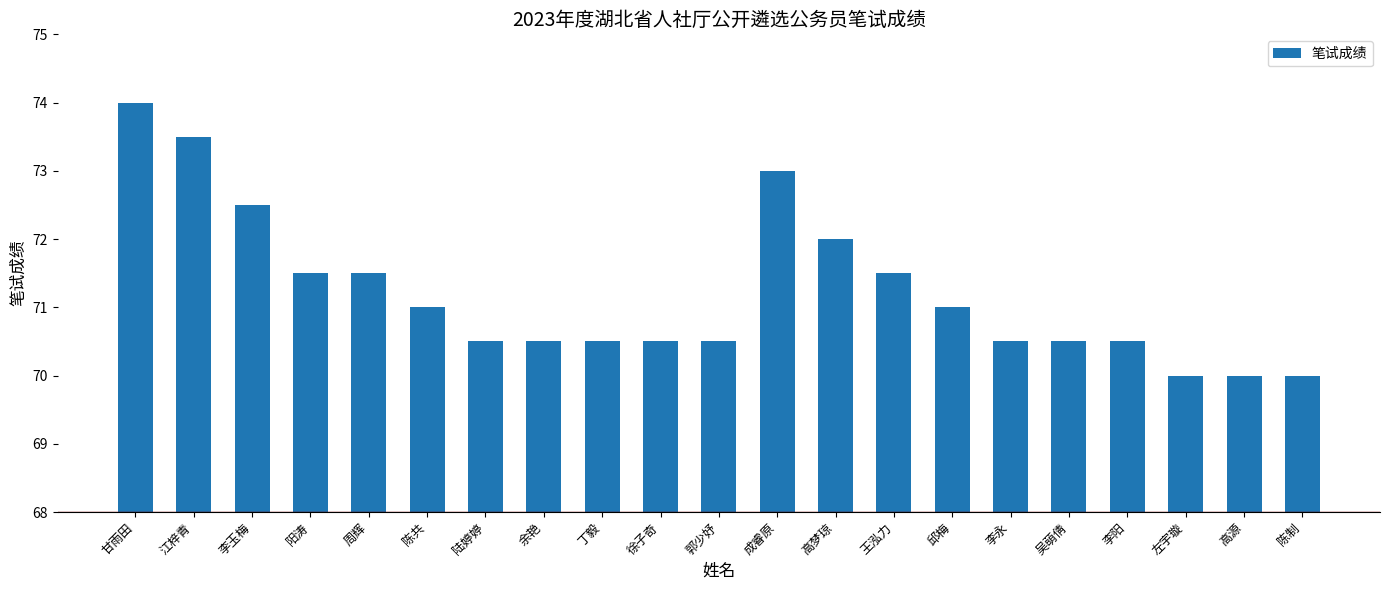

What is the value of the 4th bar from the left?

71.5